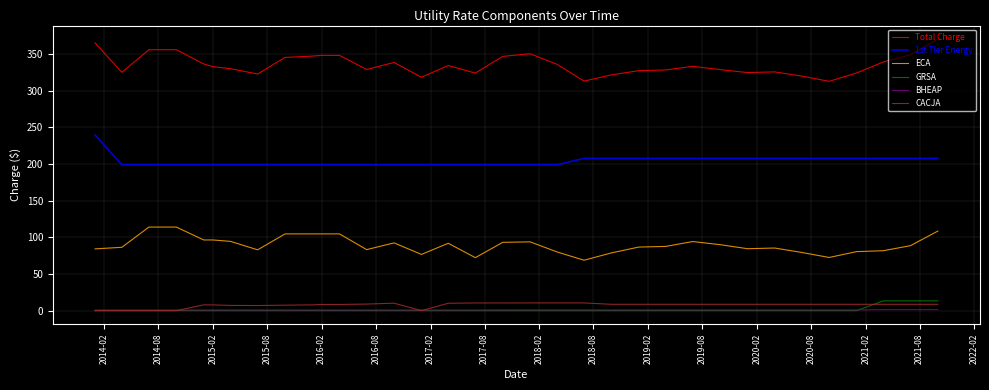

Does the chart have visible grid lines?

Yes